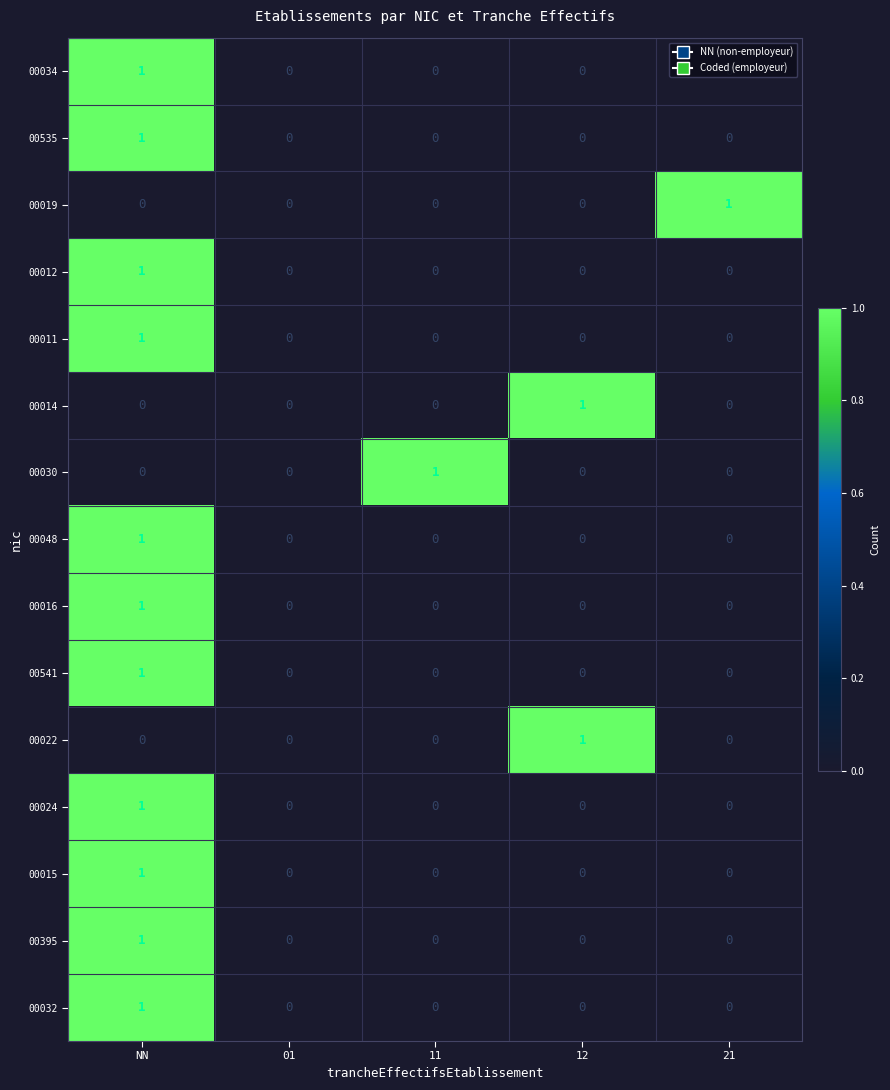

Is it true that 00011 equals -1 at 12?

False